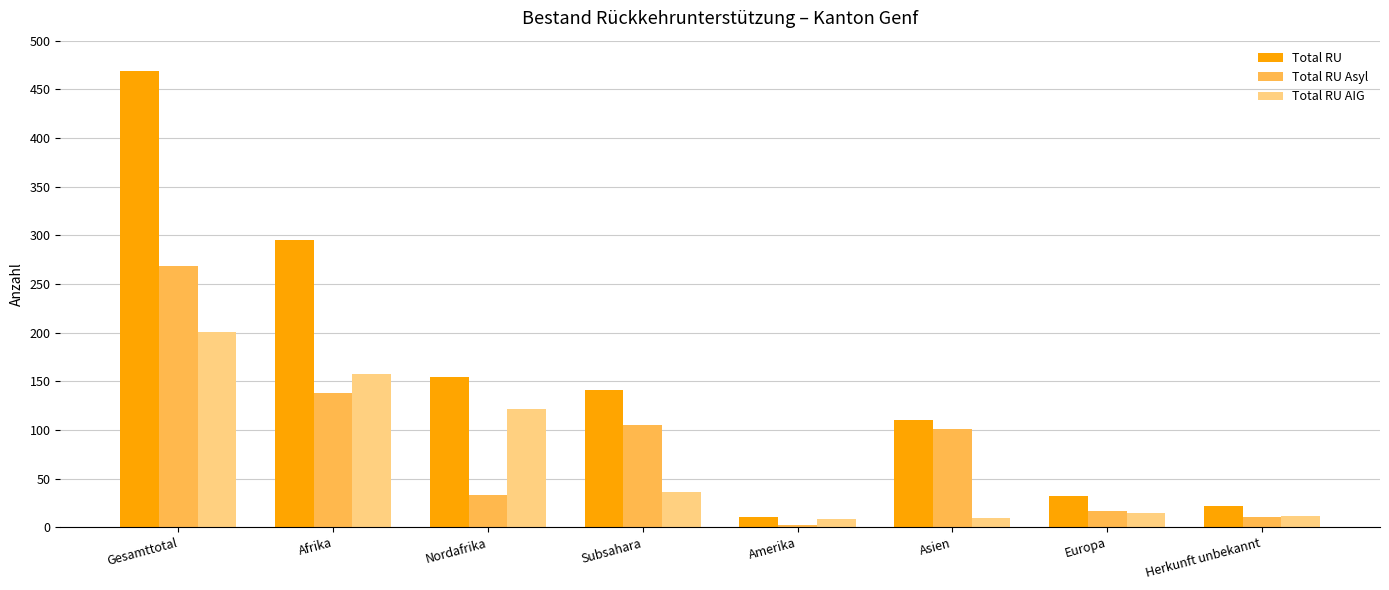

What is the value of the Total RU Asyl bar at the 5th from the left?

2